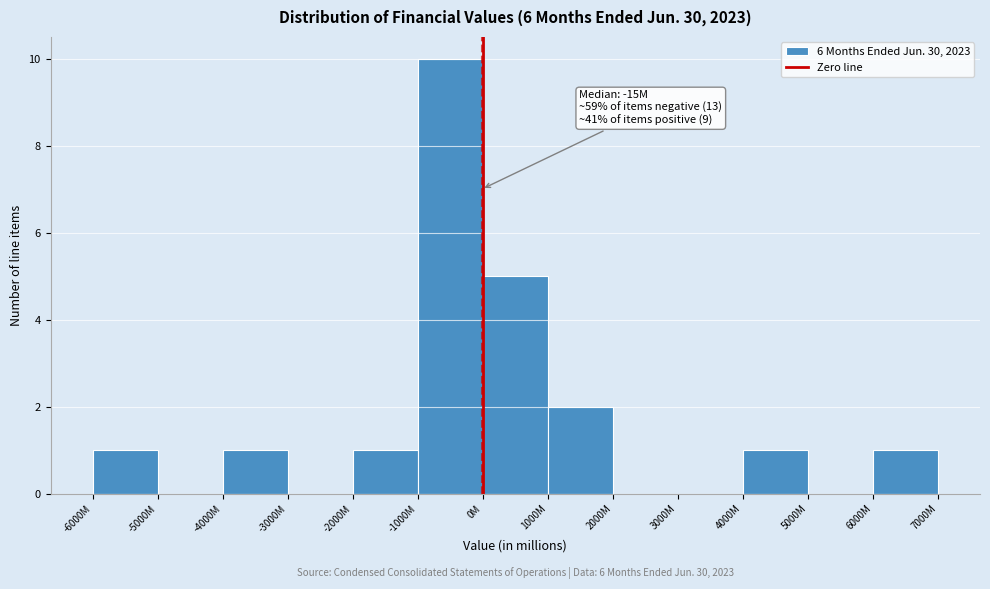

Reading right to left, transcribe all the data shown in this chart.

6000M=1	5000M=0	4000M=1	3000M=0	2000M=0	1000M=2	0M=5	-1000M=10	-2000M=1	-3000M=0	-4000M=1	-5000M=0	-6000M=1